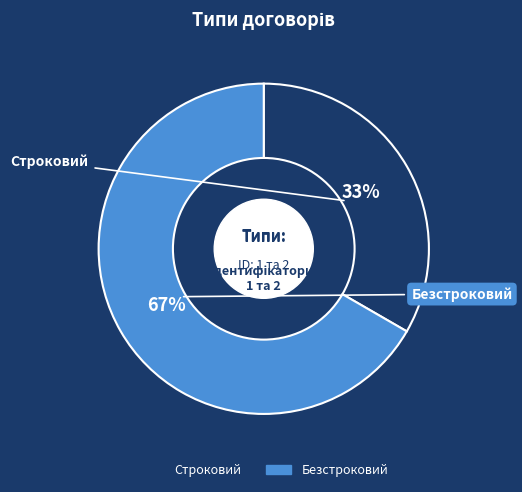

To the nearest percent, what percentage of the pie is Строковий?

33%